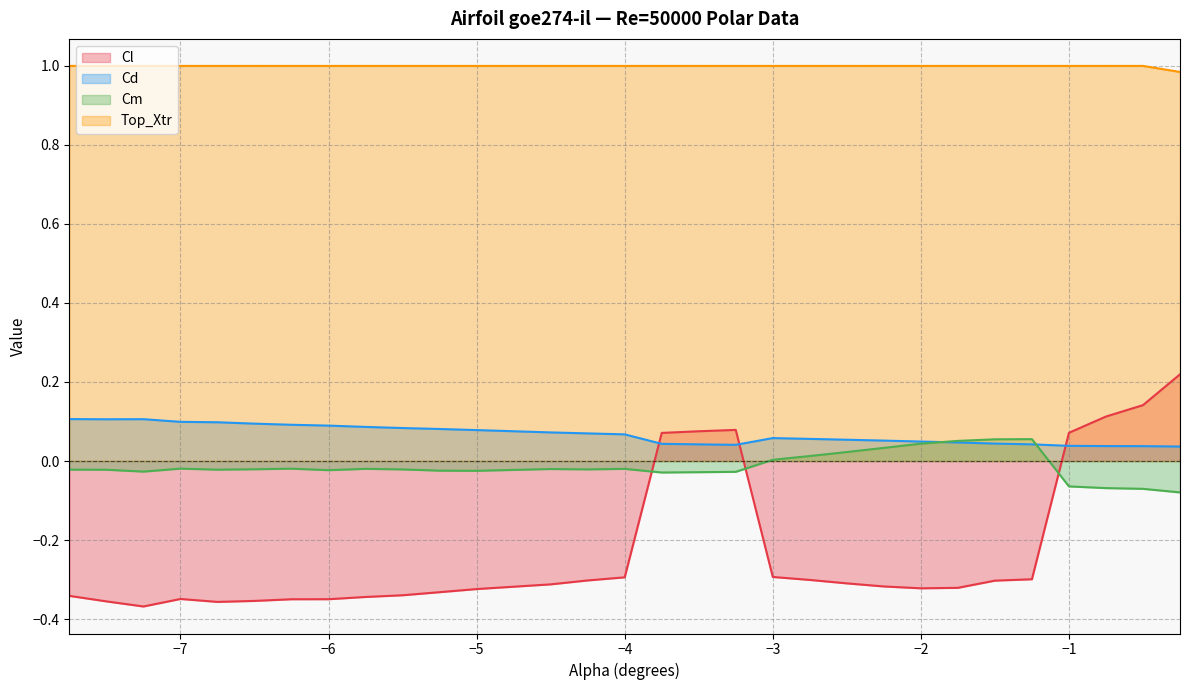

At how many categories does at least one series exceed 0?

30